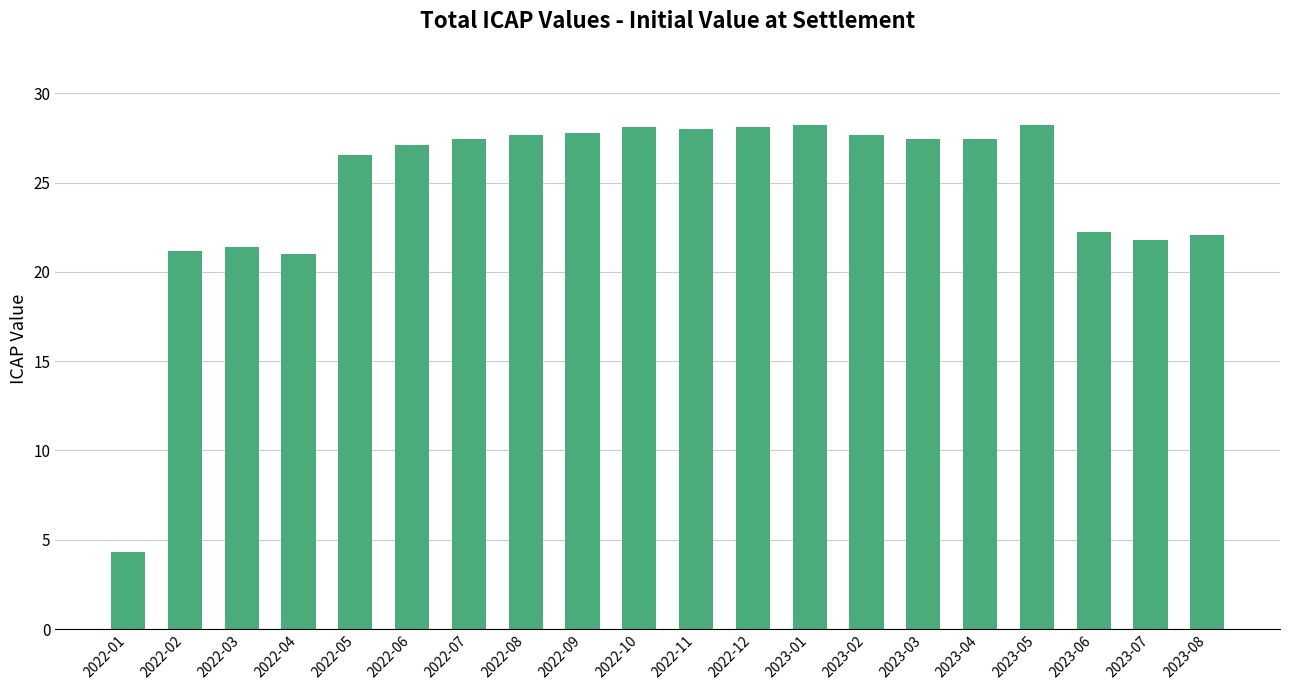

What is the maximum value shown in the chart?

28.2